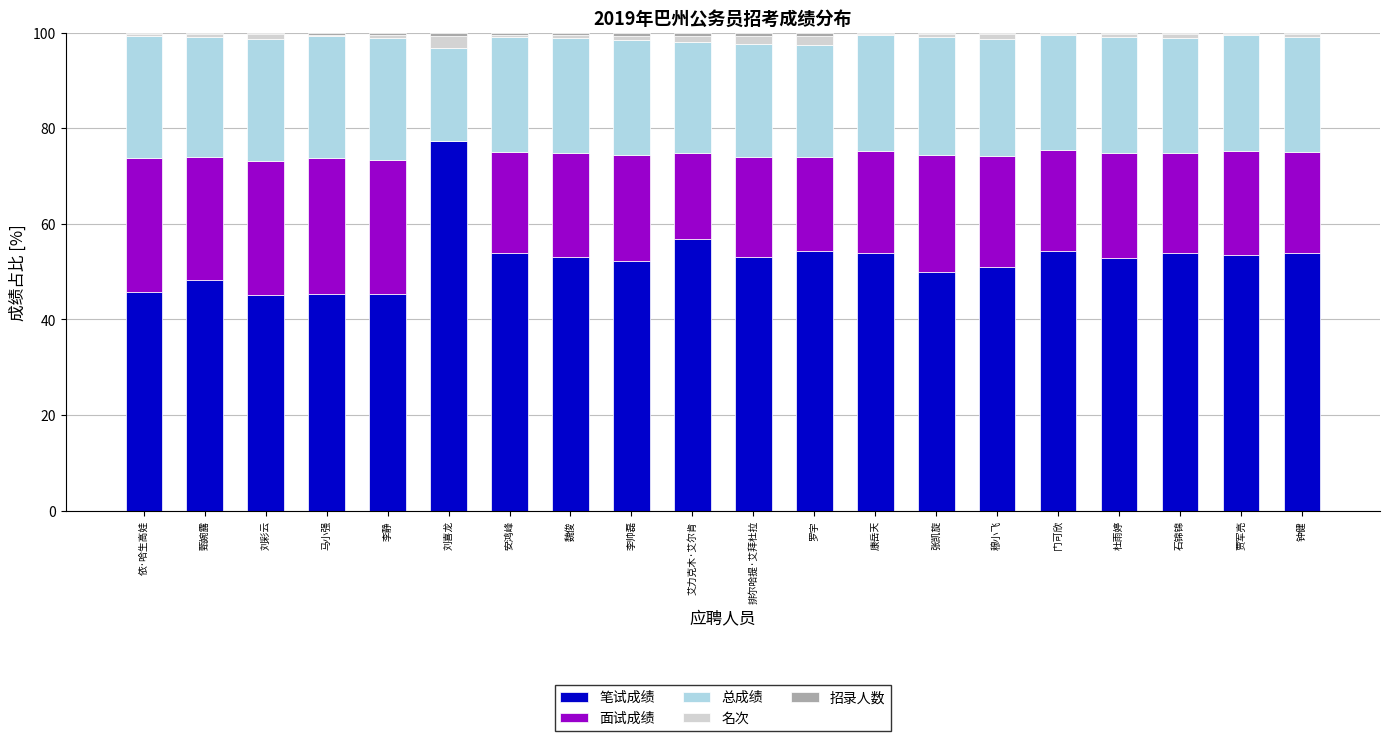

At which label does 笔试成绩 reach its peak?

刘喜龙